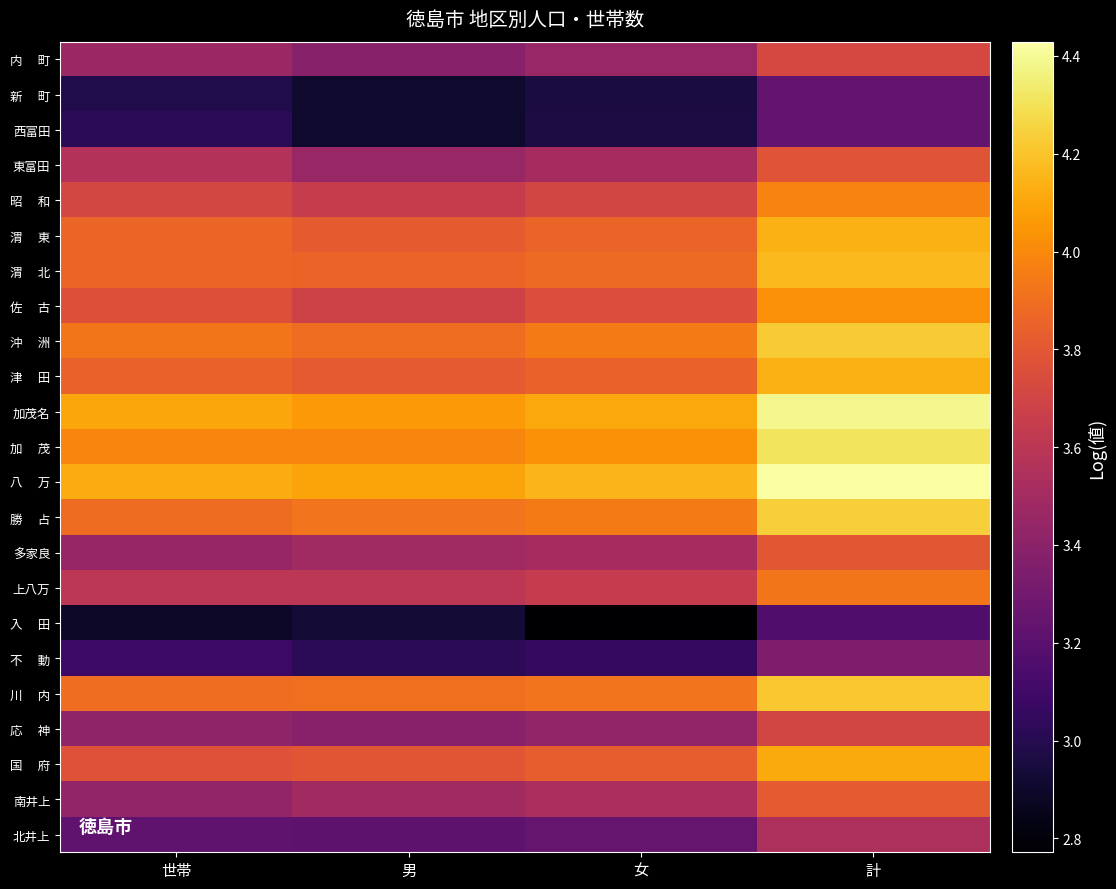

Which label corresponds to the largest value in the chart?

計